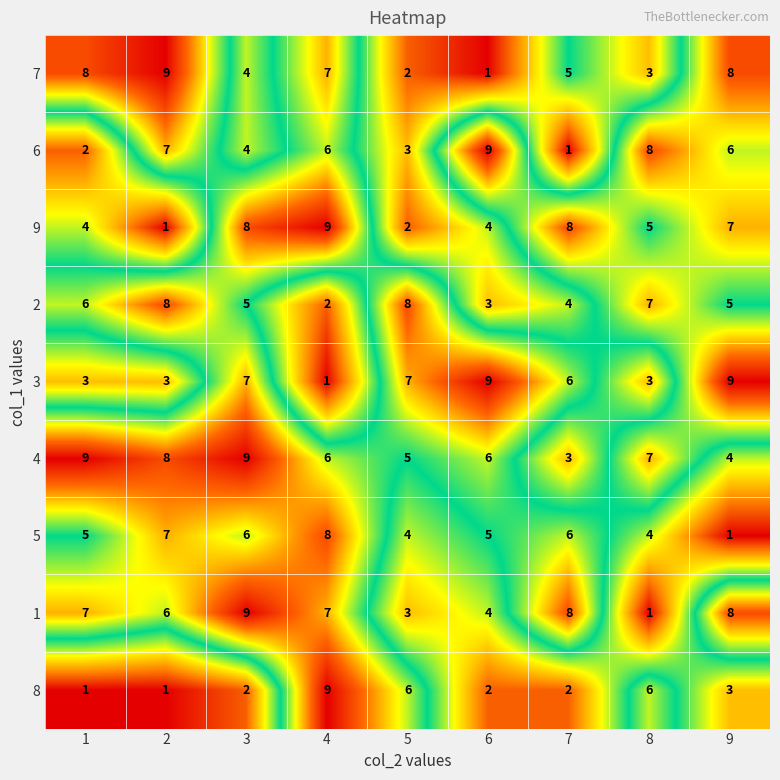

Which series has the largest total across all categories?

4